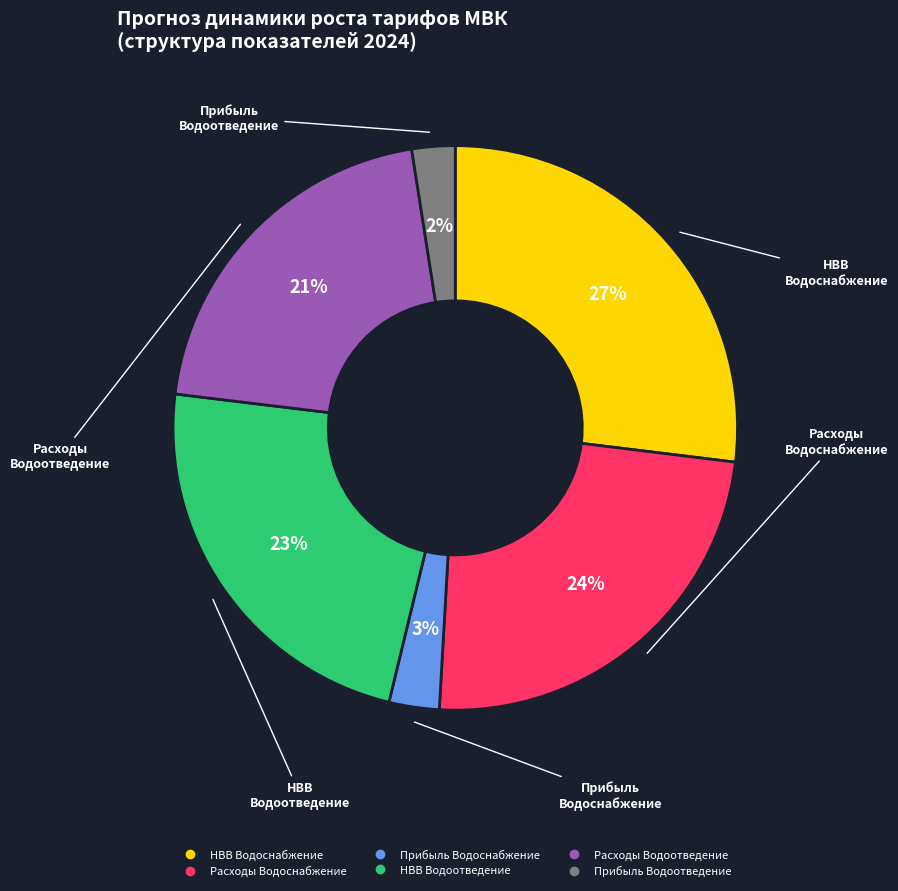

To the nearest percent, what is the average slice percentage?

17%